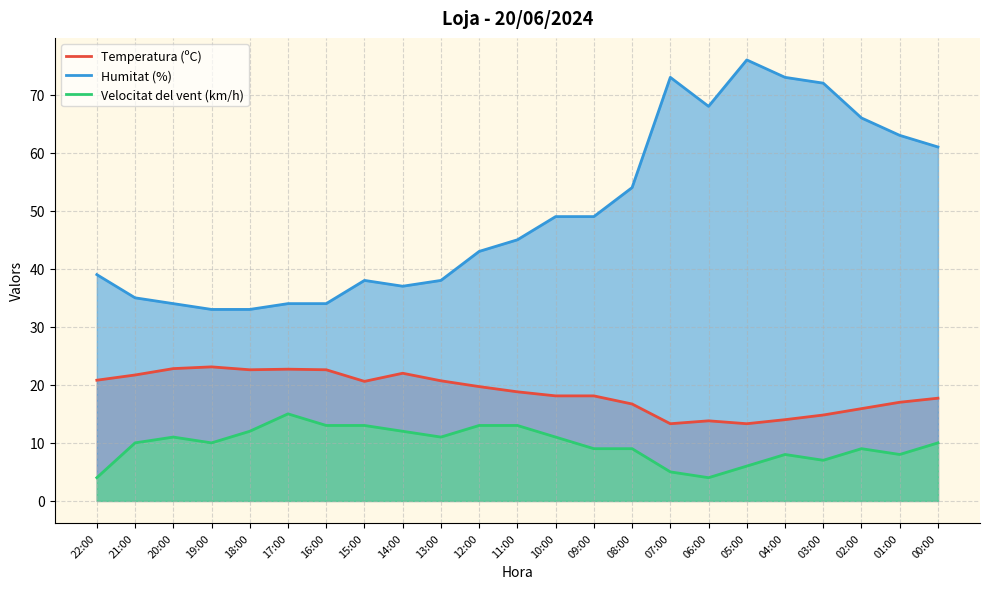

True or false: Temperatura (ºC) and Velocitat del vent (km/h) intersect in this chart.

False